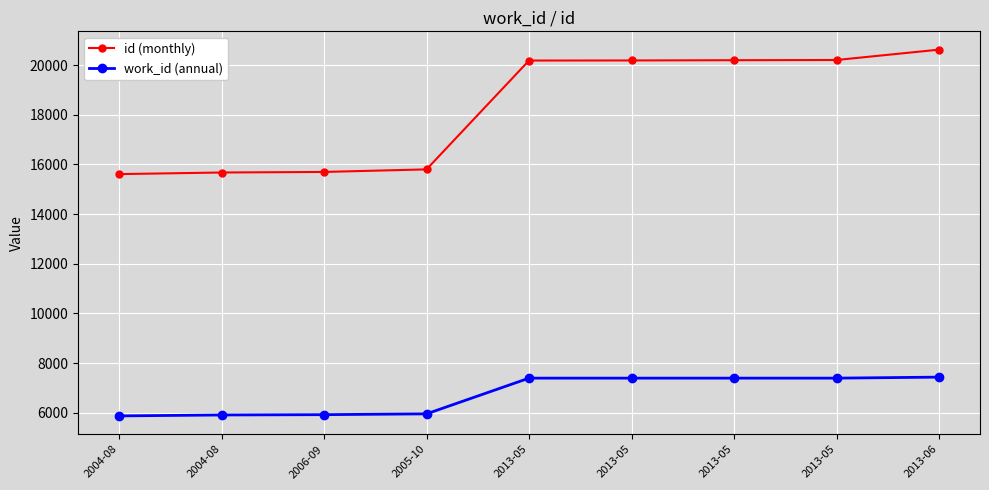

How many lines are shown in the chart?

2